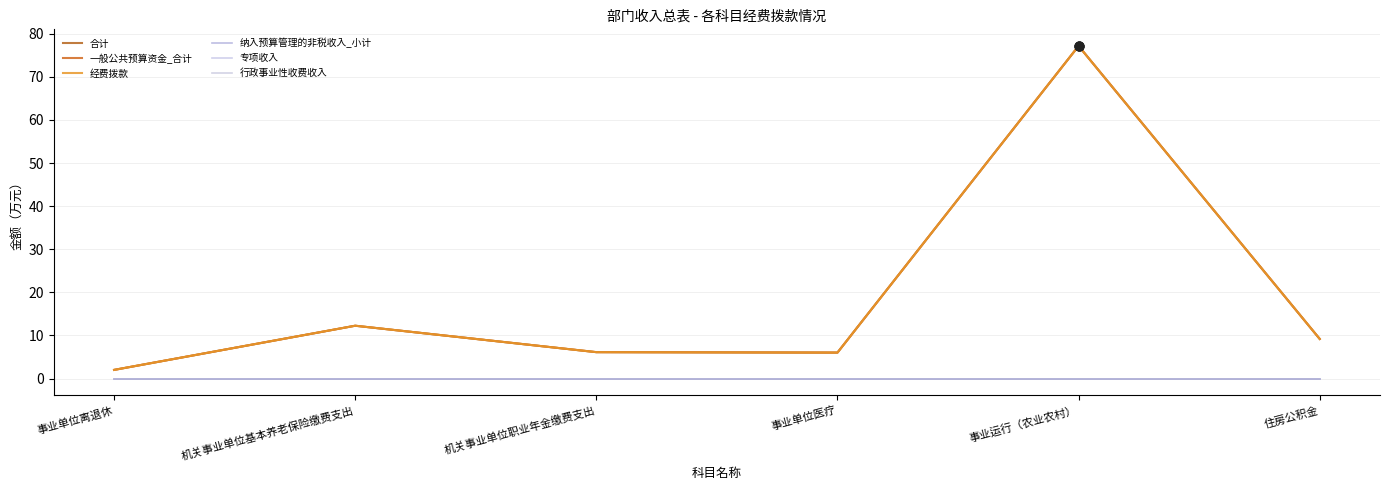

Does the chart have visible grid lines?

Yes